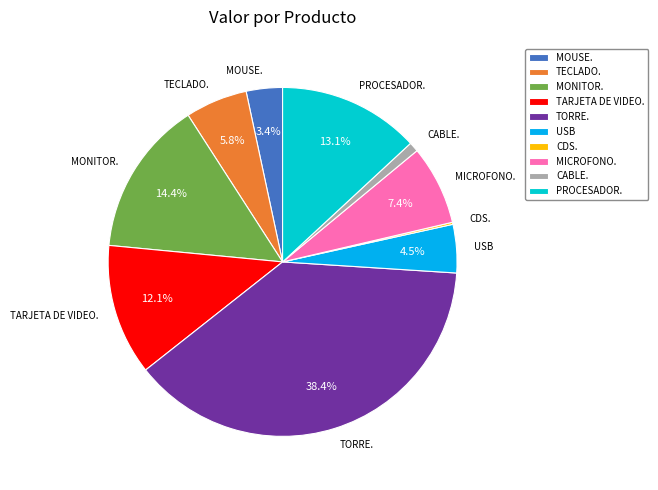

To the nearest percent, what is the difference between the TARJETA DE VIDEO. and MOUSE. slice percentages?

9%